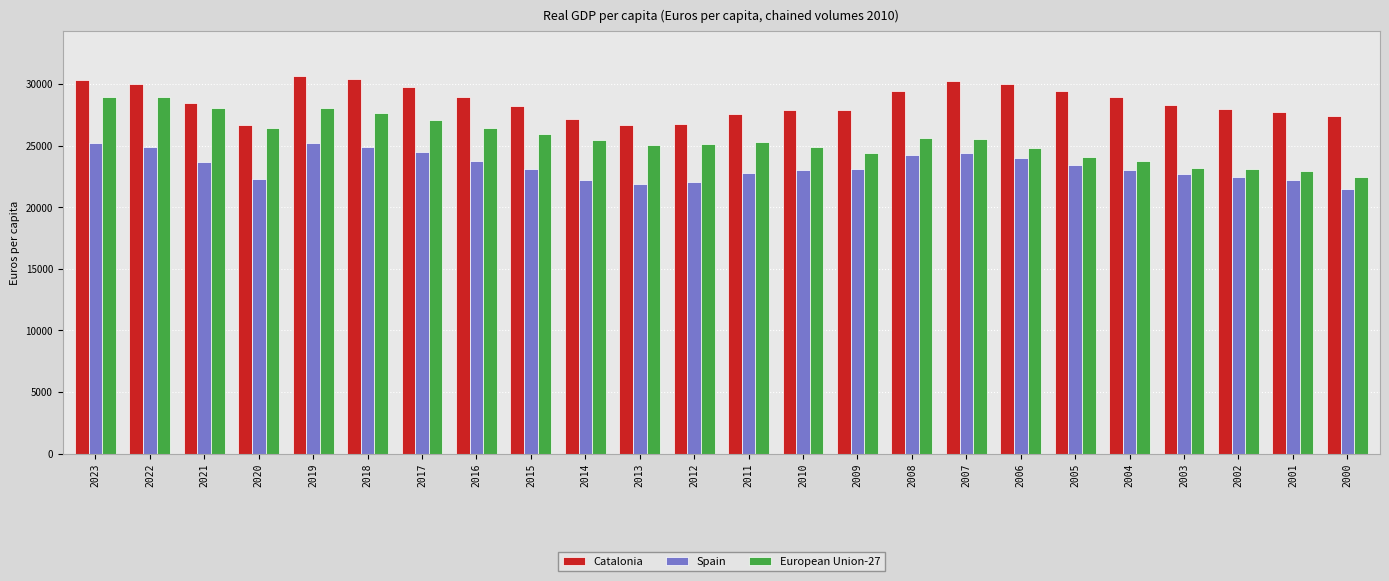

Between 2020 and 2019, which series saw the biggest shift?

Catalonia